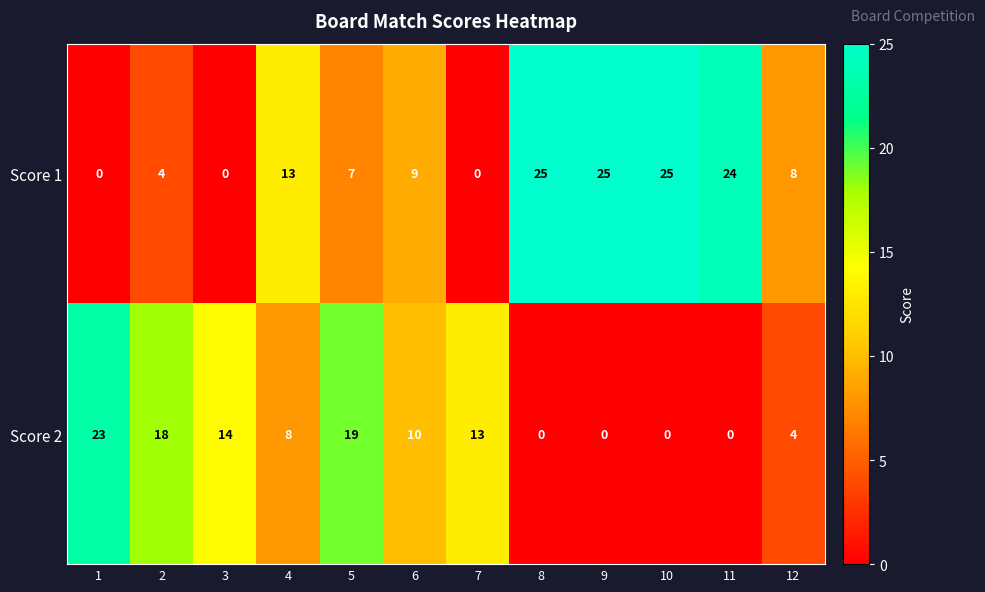

What is the maximum value shown in the chart?

25